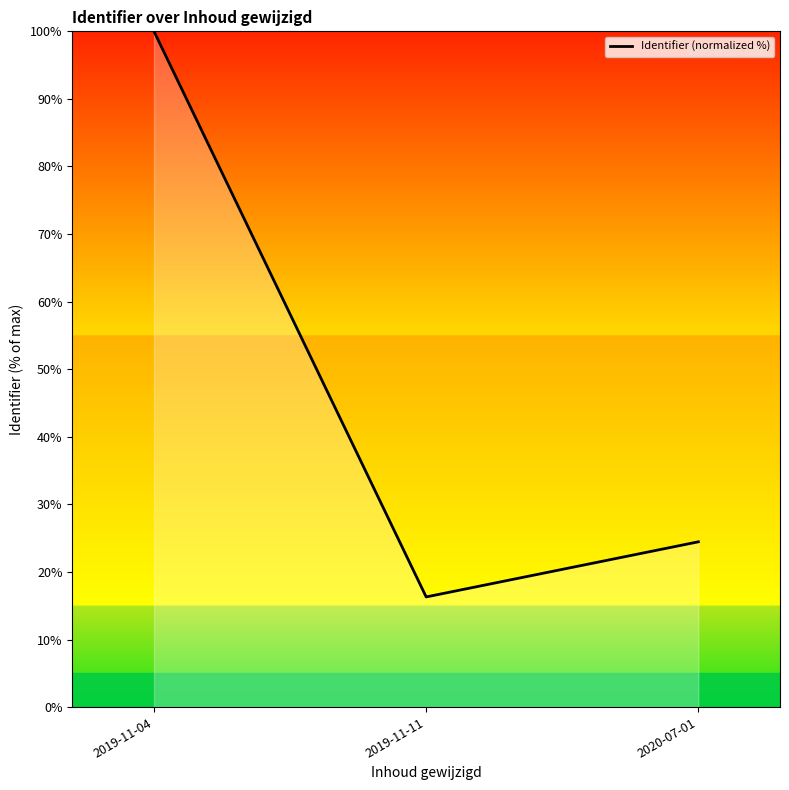

Approximately how many times larger is the value at 2019-11-04 compared to 2020-07-01?

4.1